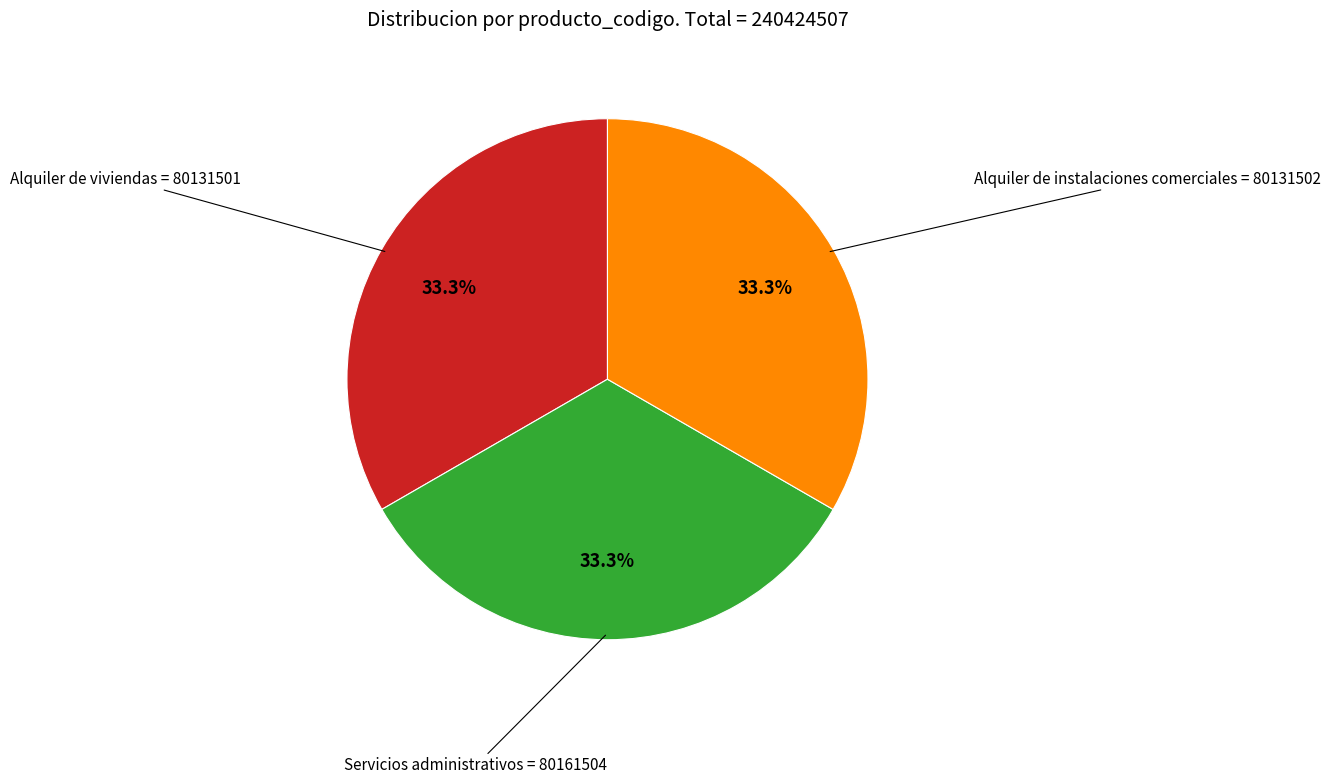

Is there any slice that represents more than half of the pie?

No